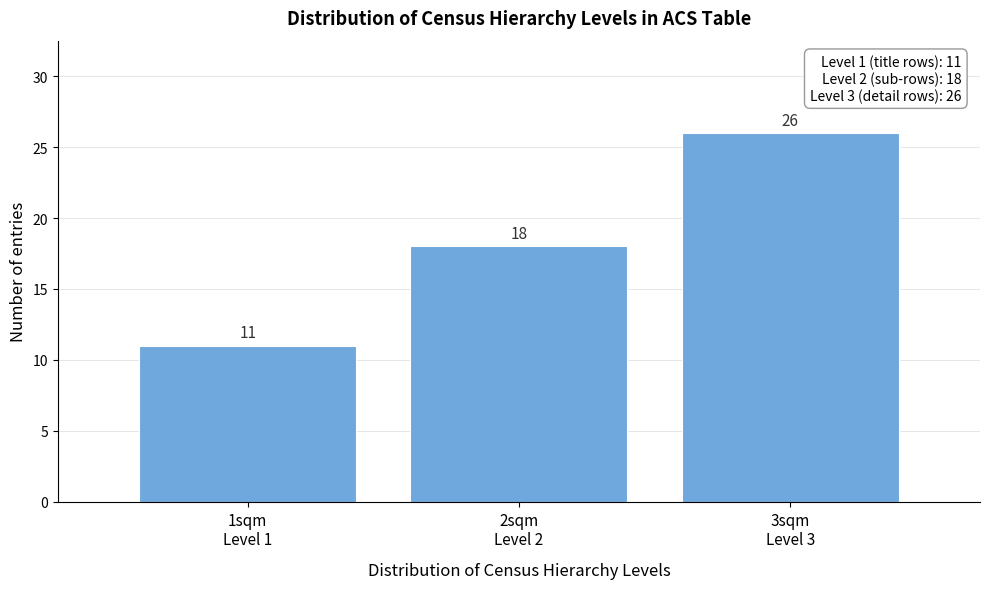

Reading left to right, transcribe all the data shown in this chart.

11	18	26